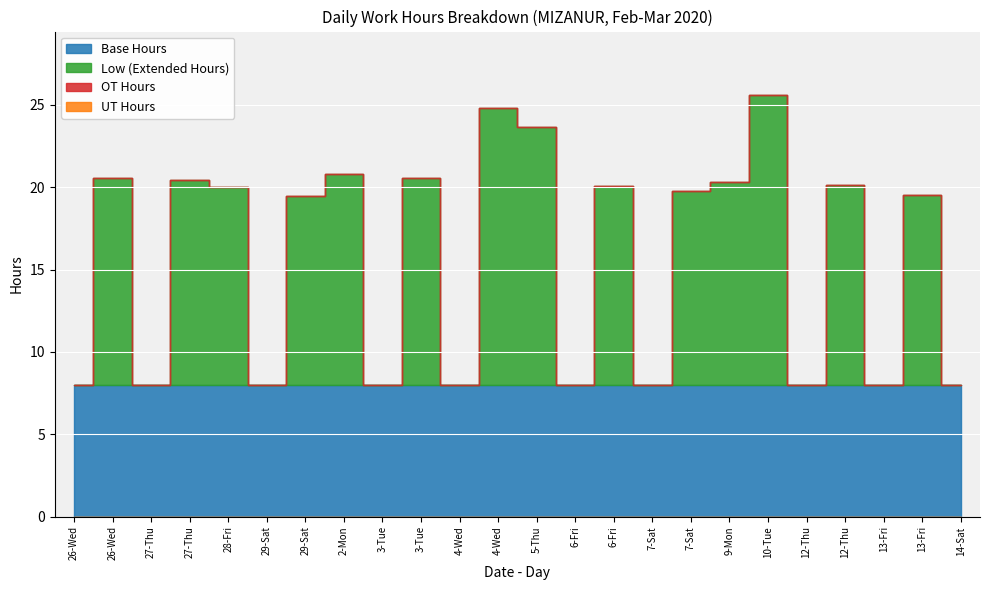

Reading left to right, transcribe all the data shown in this chart.

Low Hours: 0.0	12.6	0.0	12.4	12.0	0.0	11.5	12.8	0.0	12.6	0.0	16.8	15.7	0.0	12.1	0.0	11.8	12.3	17.6	0.0	12.1	0.0	11.6	0.0
OT: 0.0	0.0	0.0	0.0	0.0	0.0	0.0	0.0	0.0	0.0	0.0	0.0	0.0	0.0	0.0	0.0	0.0	0.0	0.0	0.0	0.0	0.0	0.0	0.0
UT: 0.0	0.0	0.0	0.0	0.0	0.0	0.0	0.0	0.0	0.0	0.0	0.0	0.0	0.0	0.0	0.0	0.0	0.0	0.0	0.0	0.0	0.0	0.0	0.0
Base Hours: 8.0	8.0	8.0	8.0	8.0	8.0	8.0	8.0	8.0	8.0	8.0	8.0	8.0	8.0	8.0	8.0	8.0	8.0	8.0	8.0	8.0	8.0	8.0	8.0